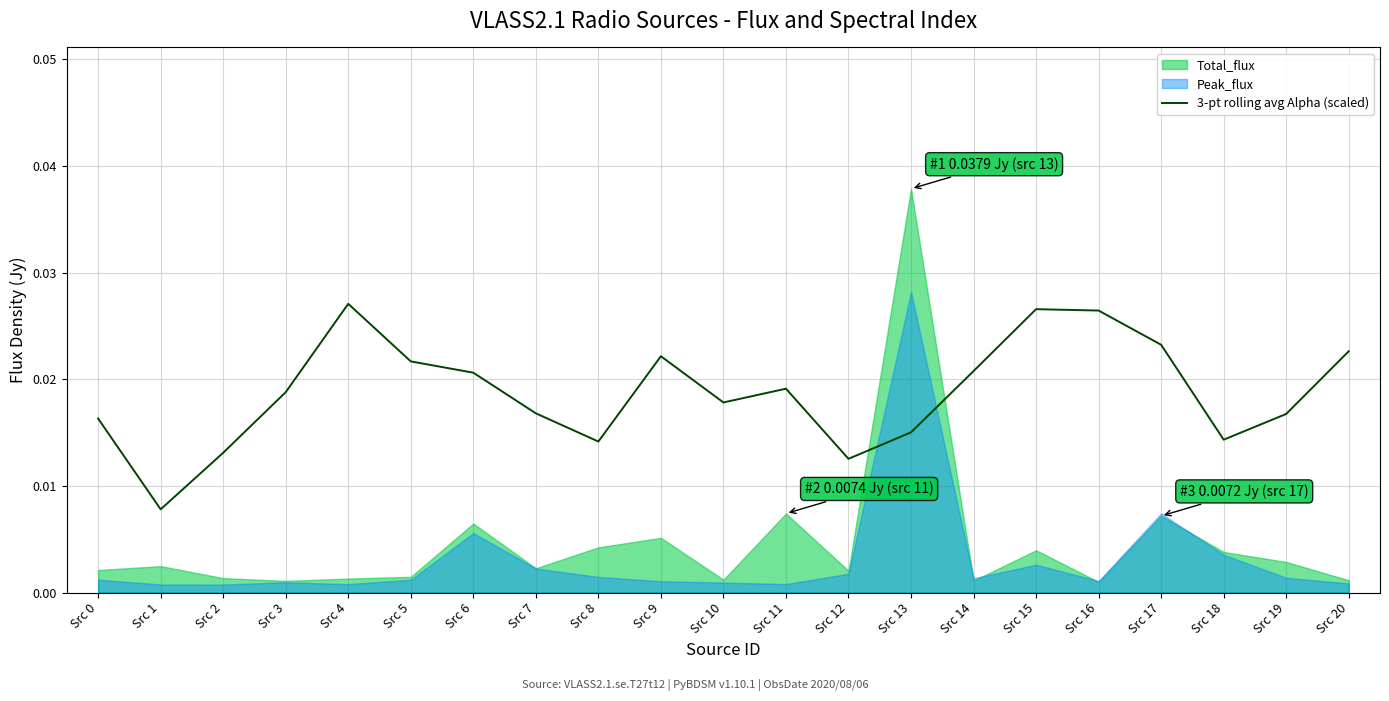

Which category has the lowest value in the 3-pt rolling avg Alpha (scaled) series?

Src 1